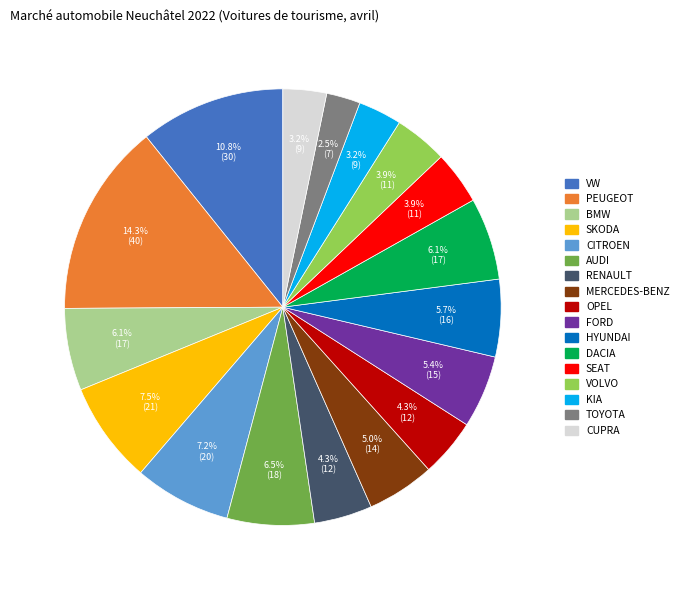

Does CITROEN represent more than half of the total?

No